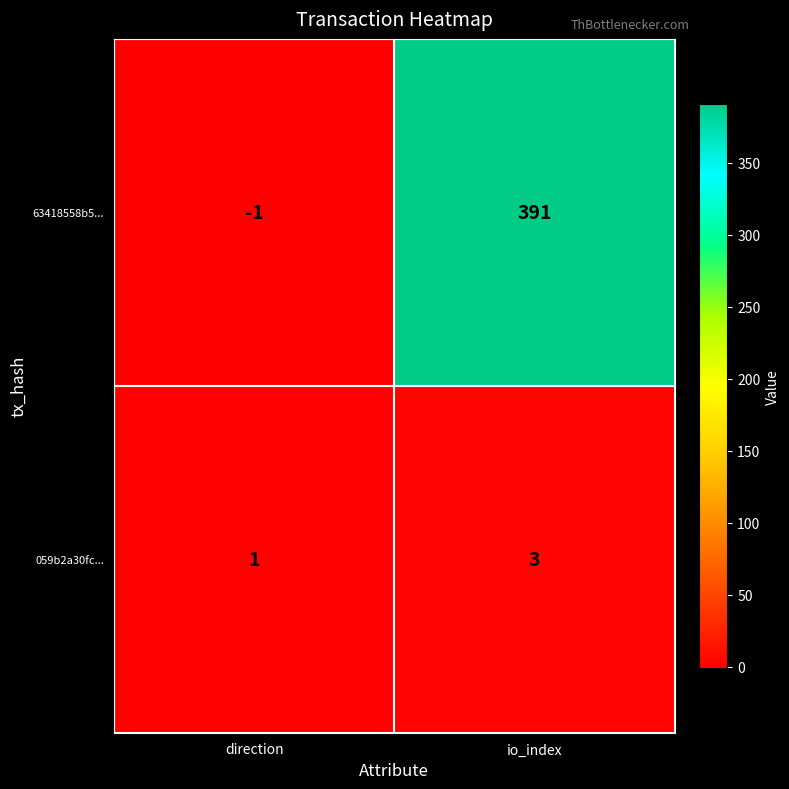

At io_index, list the series in order from smallest to largest.

059b2a30fc..., 63418558b5...